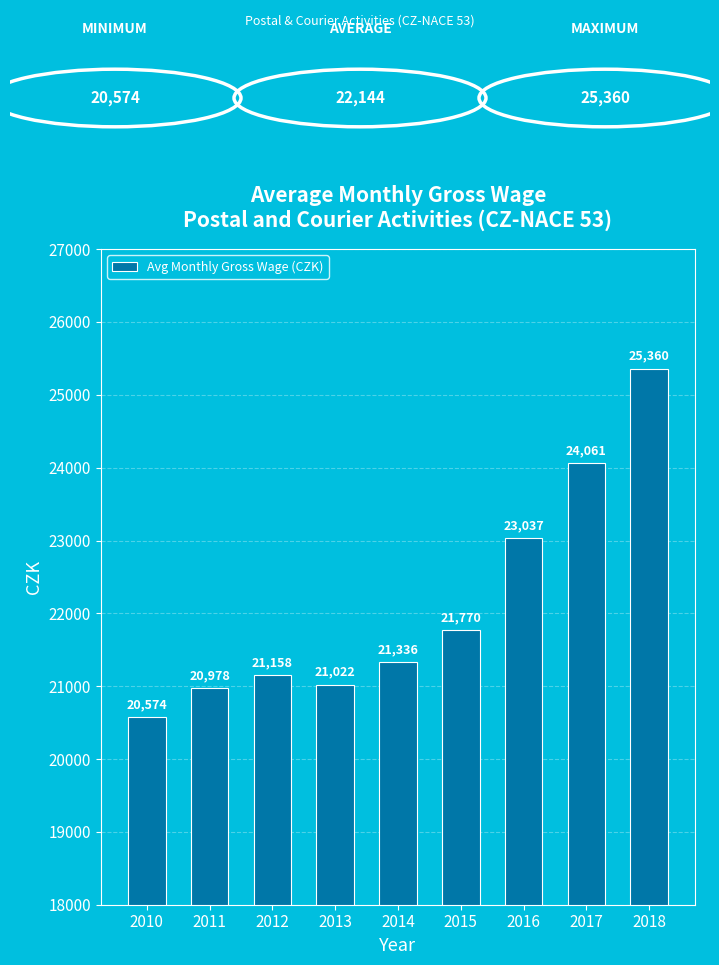

List the labels in order of value, largest first.

2018, 2017, 2016, 2015, 2014, 2012, 2013, 2011, 2010